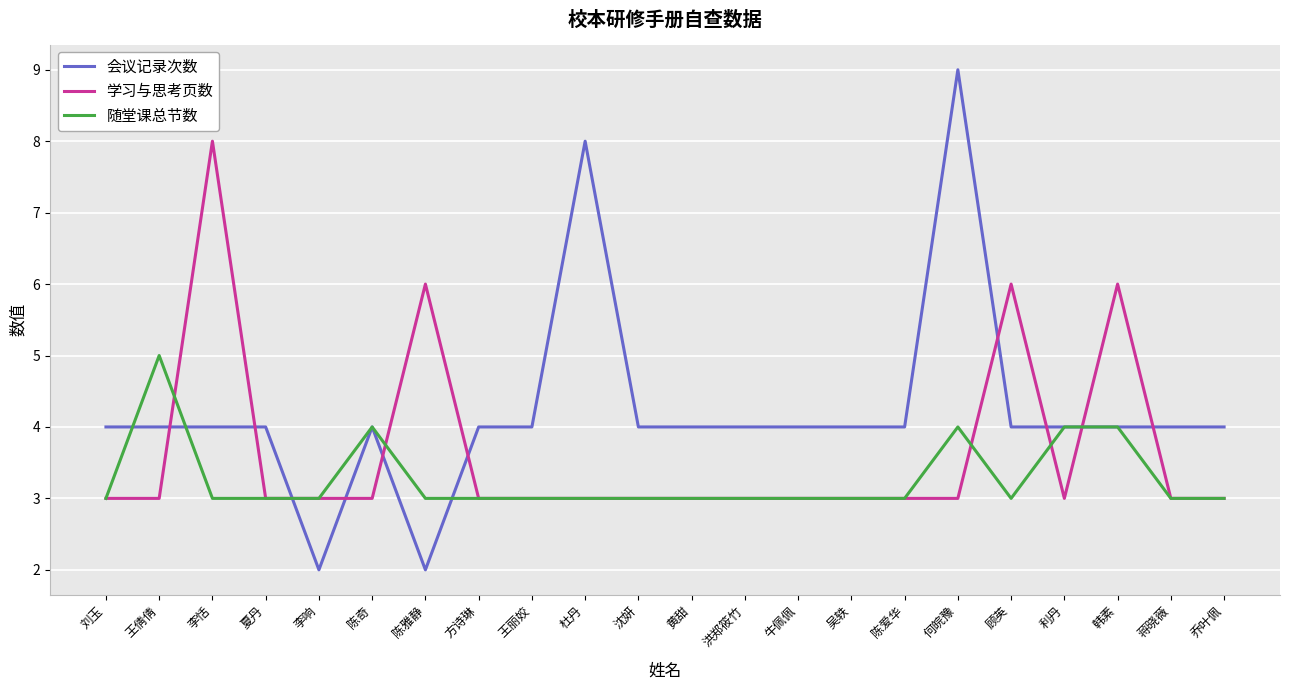

What is the difference between the maximum and minimum values in the 学习与思考页数 series?

5